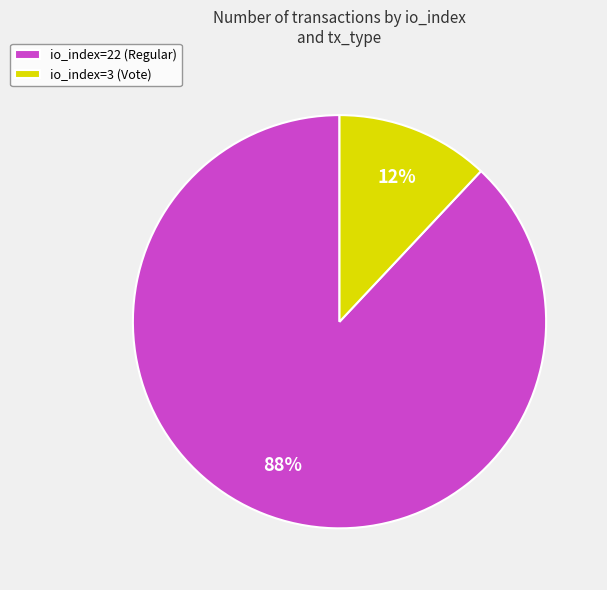

To the nearest percent, what is the average slice percentage?

50%